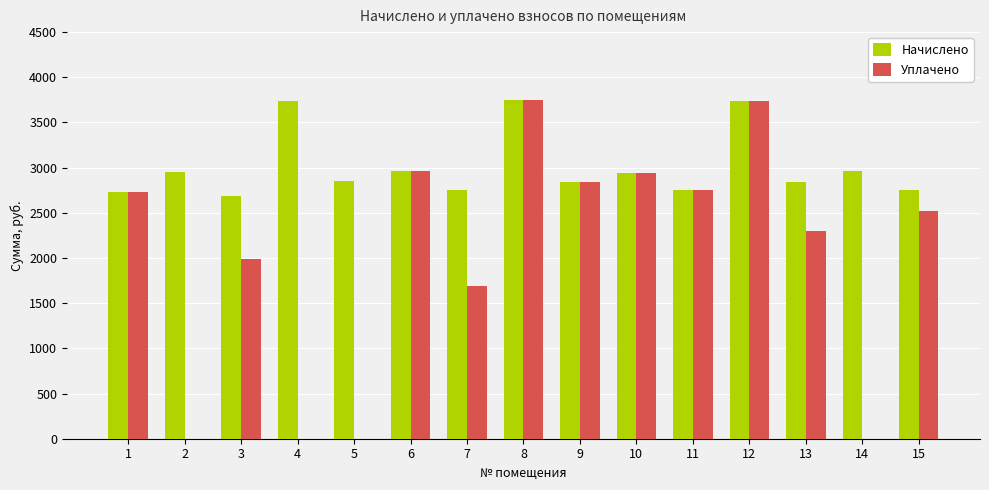

What is the maximum value for Начислено?

3752.4